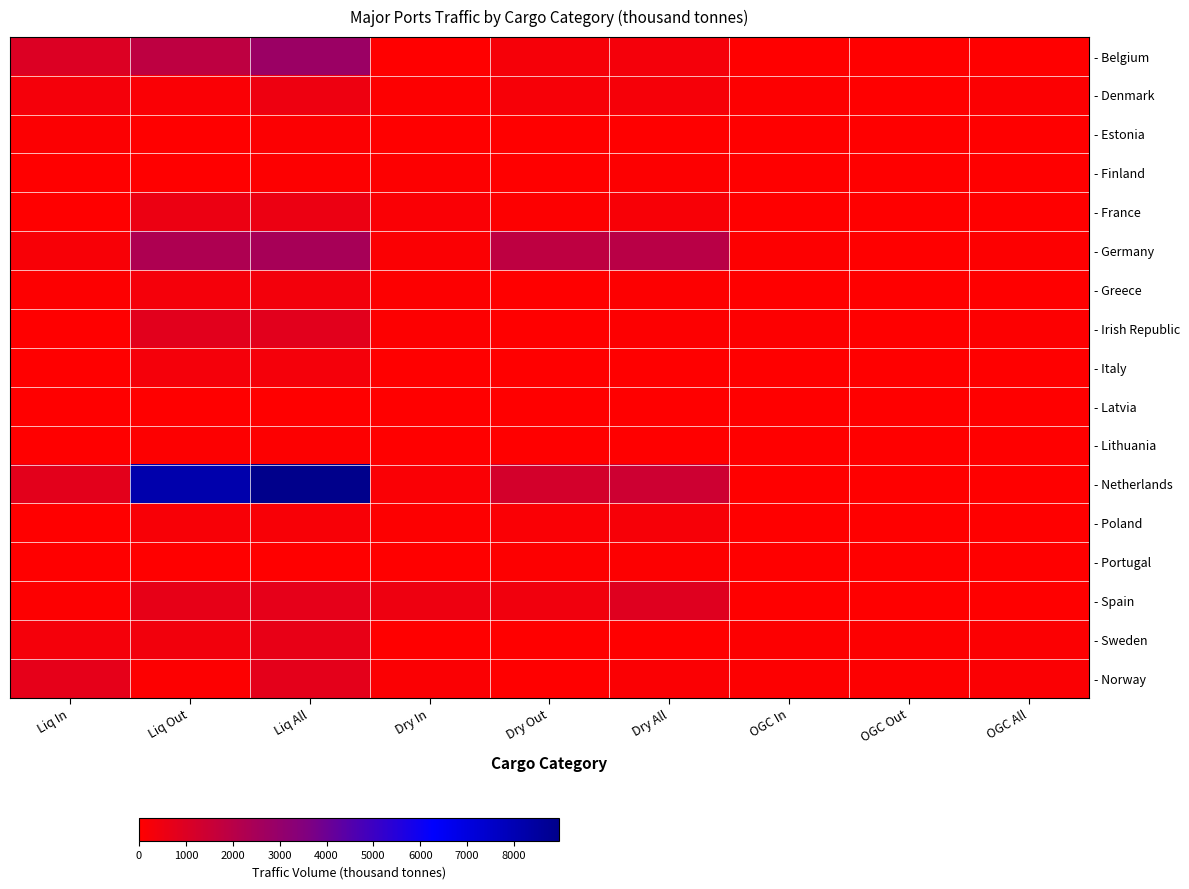

Which category has the highest value across all series?

Liq All